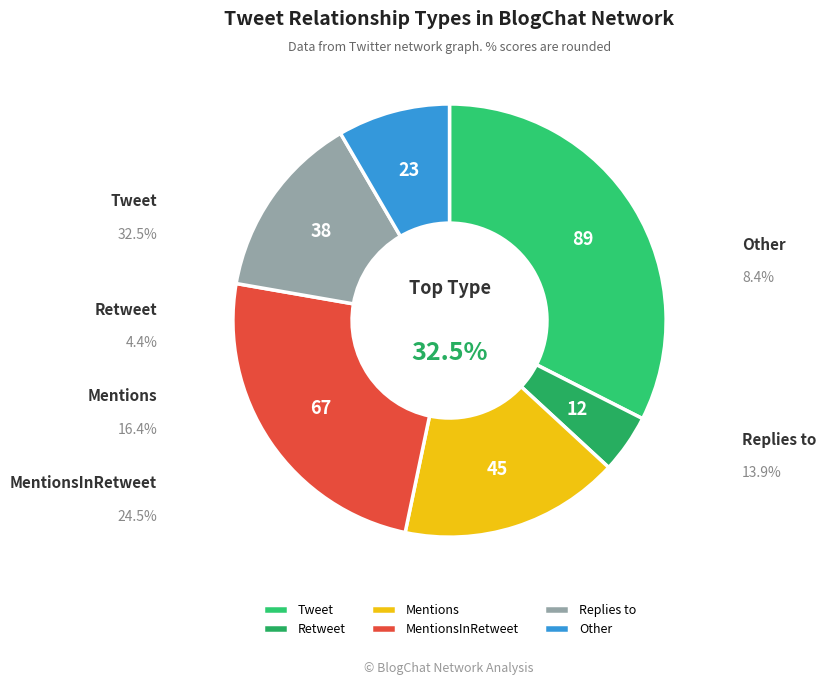

Which category has the biggest portion of the pie?

Tweet